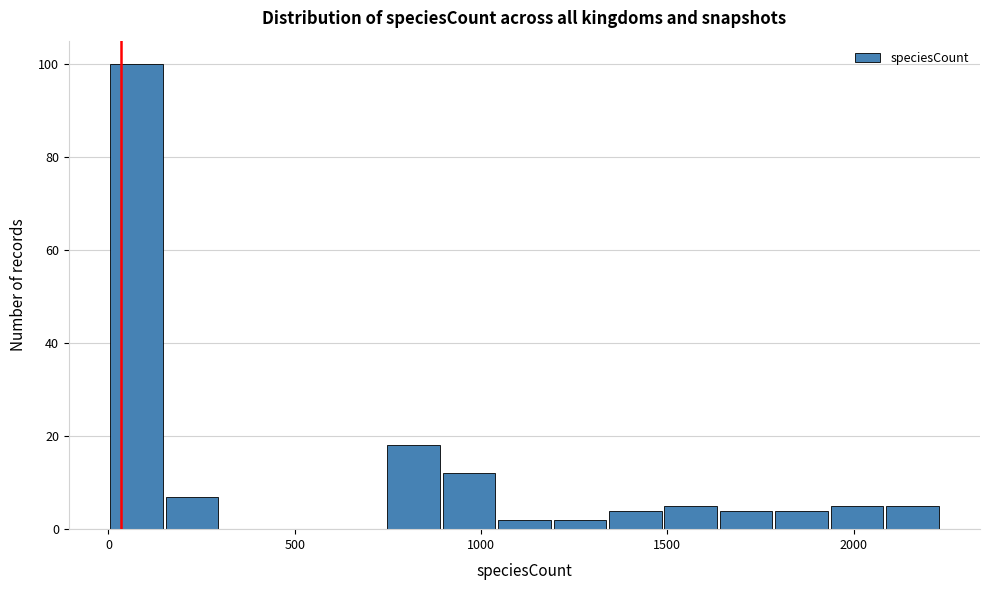

Read against the x-axis, roughly where is the centre of the tallest bar?

100